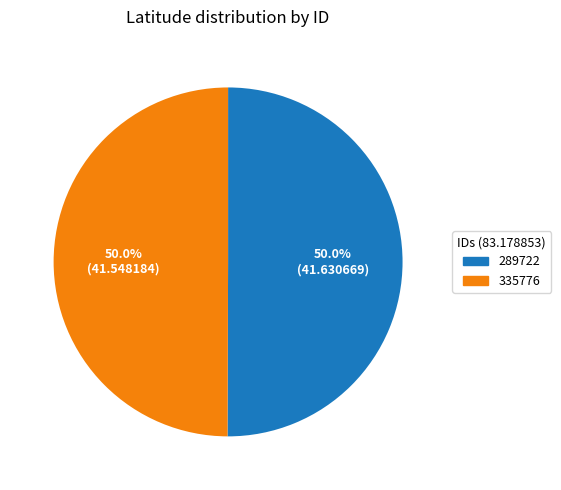

How much of the chart is everything except 335776?

50.0%